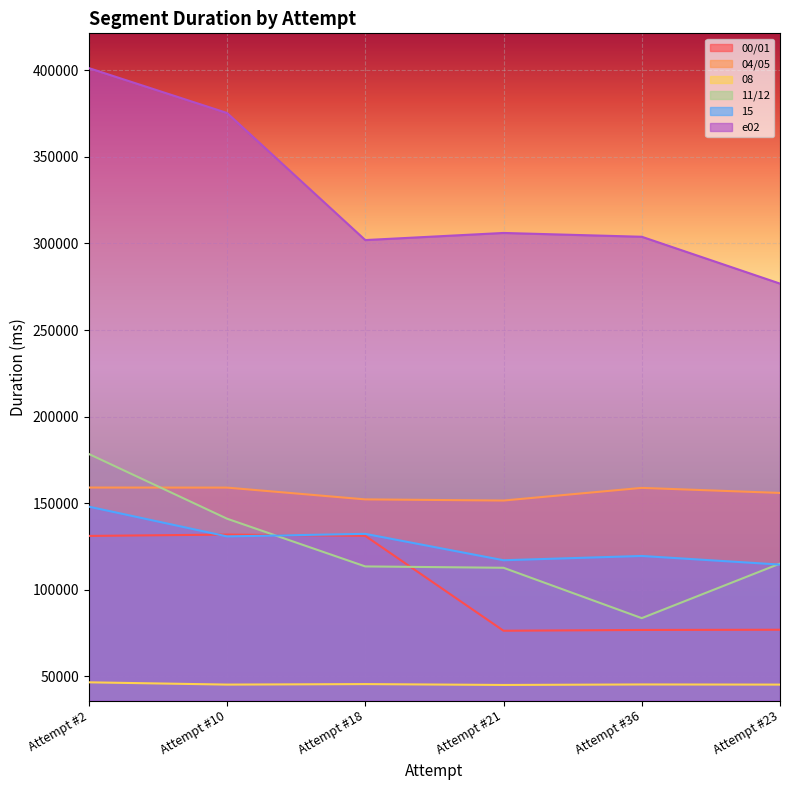

True or false: 04/05 and 00/01 intersect in this chart.

False